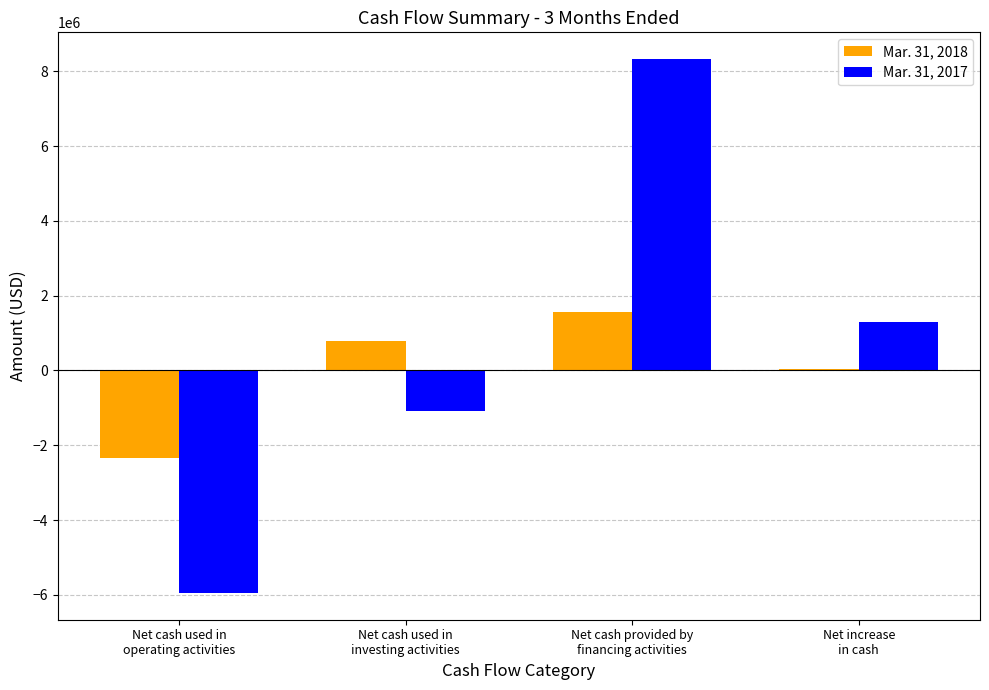

Reading left to right, list all the values displayed in this chart.

Mar. 31, 2018: -2341193	799699	1576590	35096
Mar. 31, 2017: -5951464	-1090922	8329460	1287074